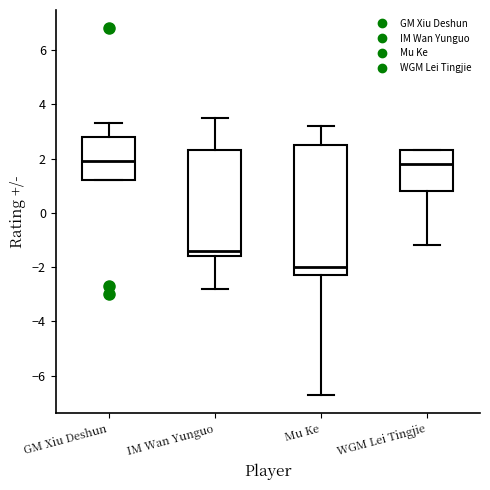

Where is the lower edge of the box for WGM Lei Tingjie on the y-axis? The values are not printed on the chart, so give them approximately, as read against the axis.

0.8